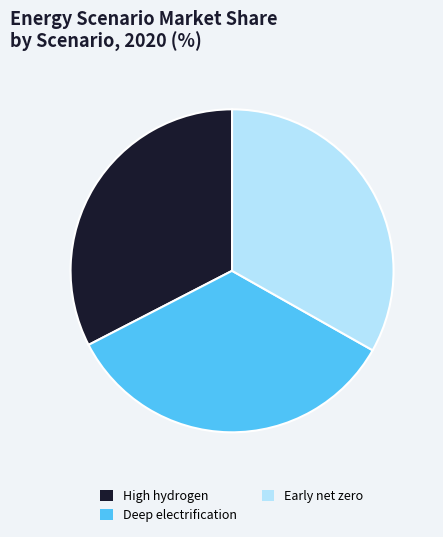

Rank the categories by value from lowest to highest.

High hydrogen, Early net zero, Deep electrification